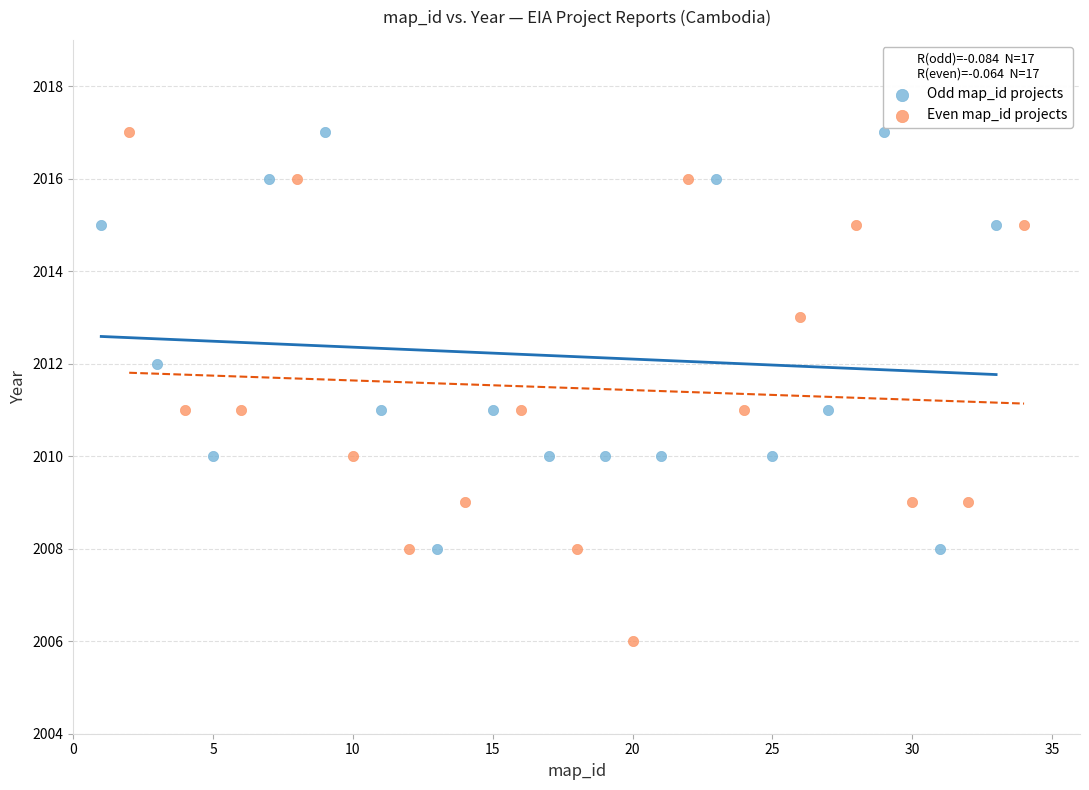

Which series has the largest Y range (max minus min)?

Even map_id projects